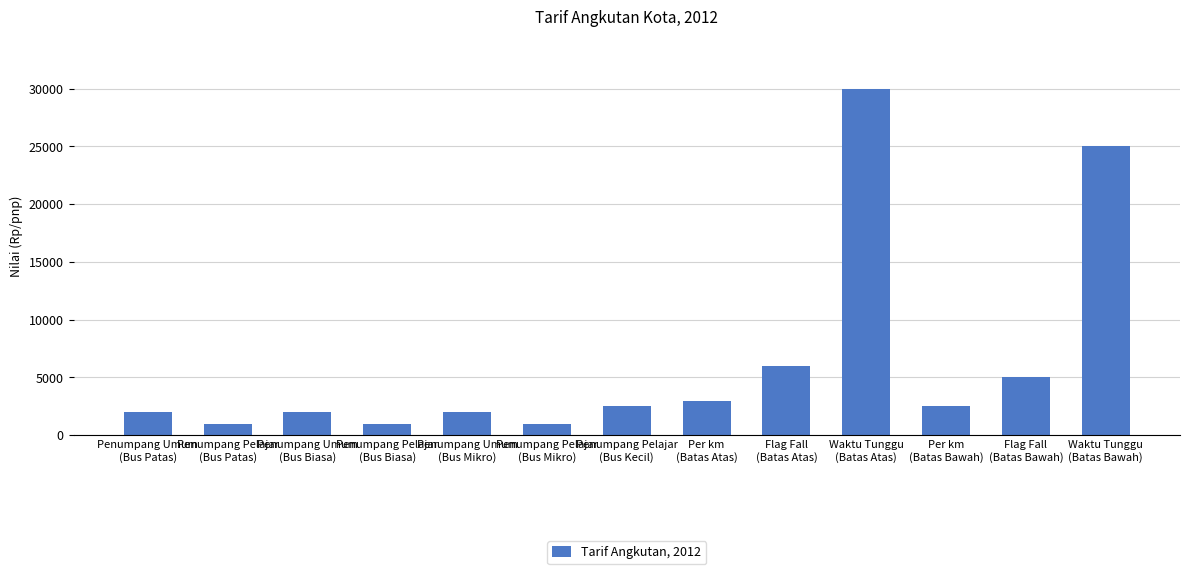

What is the sum of all values?

83000